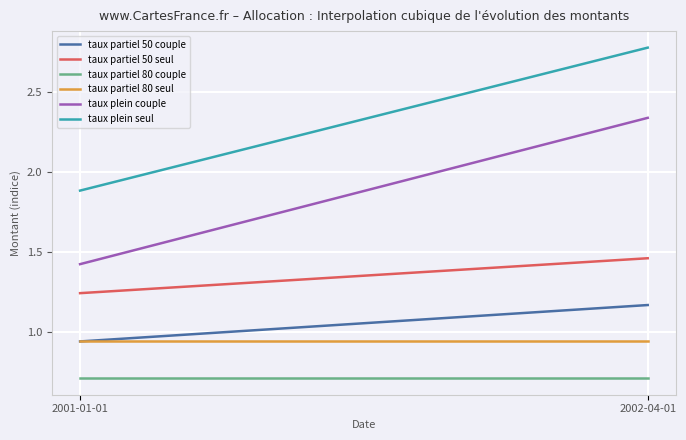

How many lines are shown in the chart?

6